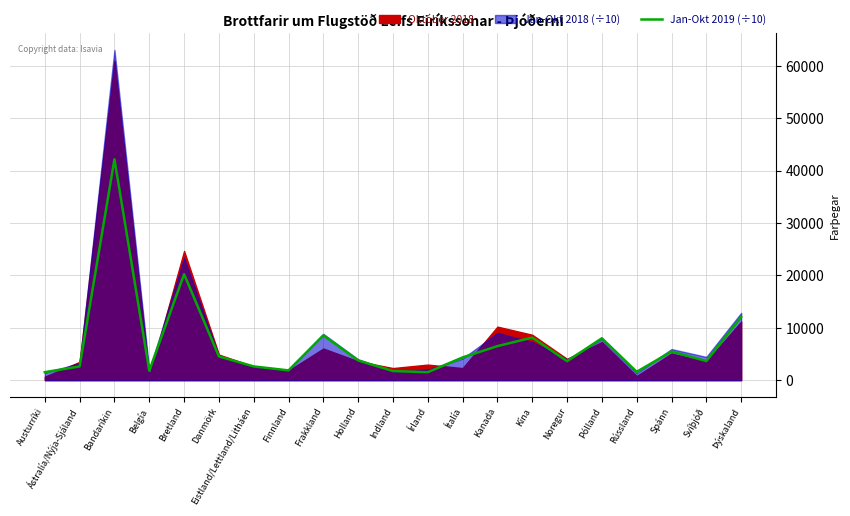

What is the difference between the values at Svíþjóð and Frakkland?

4913.9